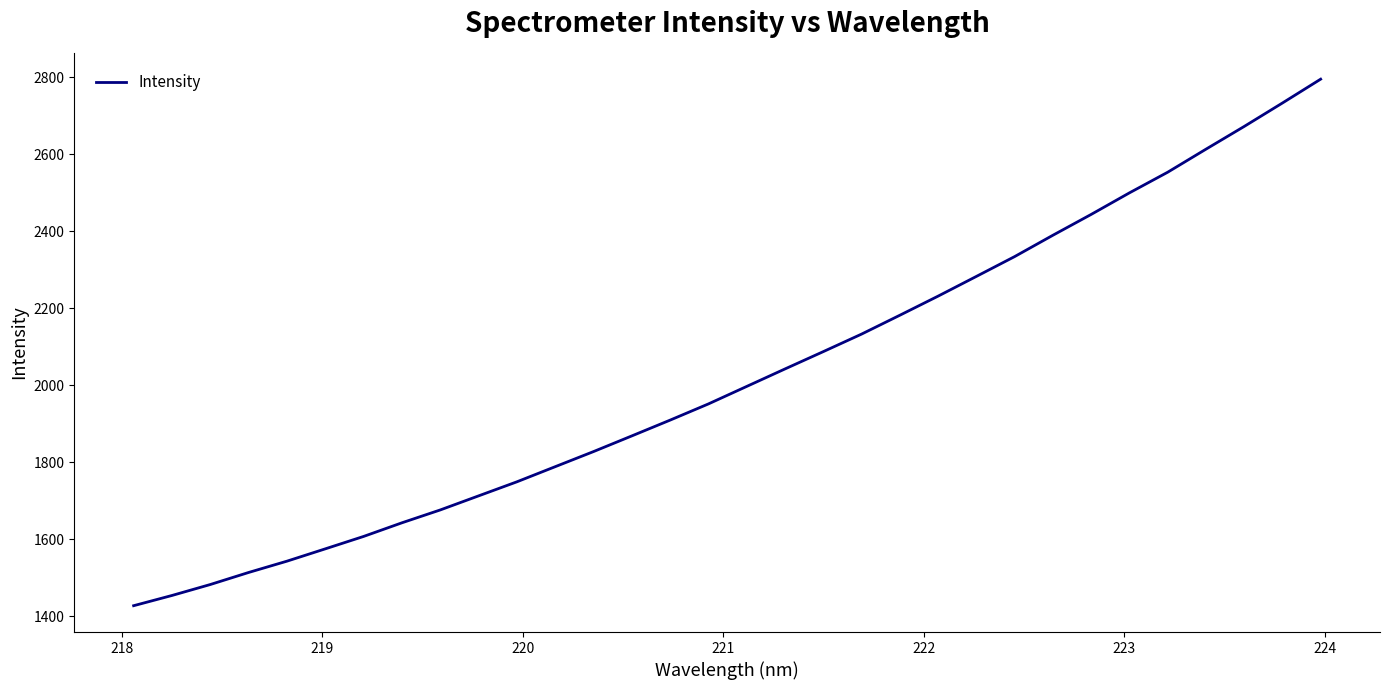

What is the difference between the maximum and minimum values?

1366.9